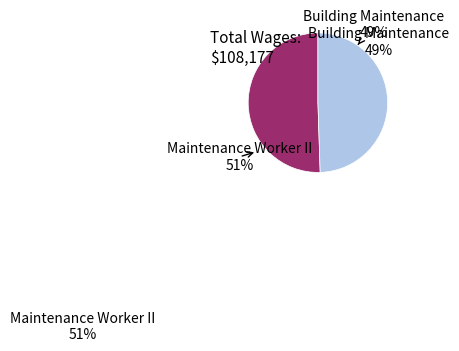

Does any single category account for the majority?

Yes